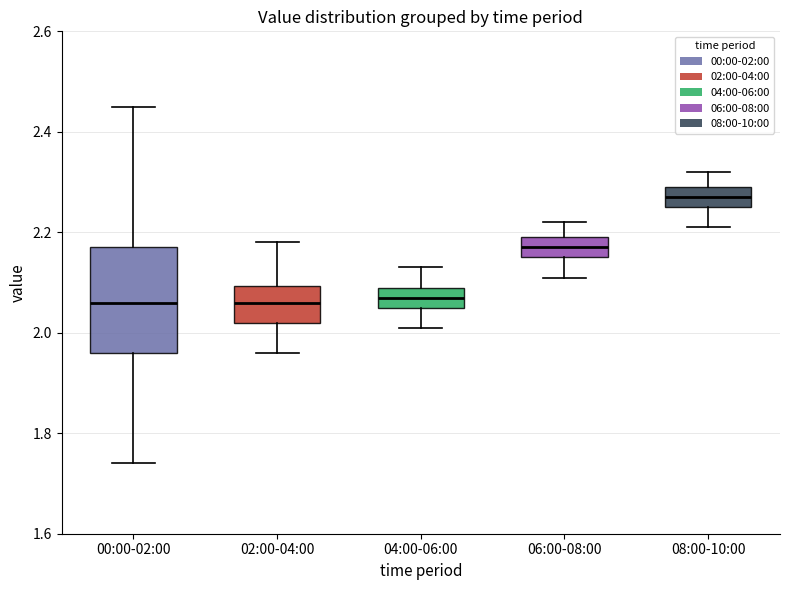

Which box is the tallest, from its lower edge to its upper edge?

00:00-02:00